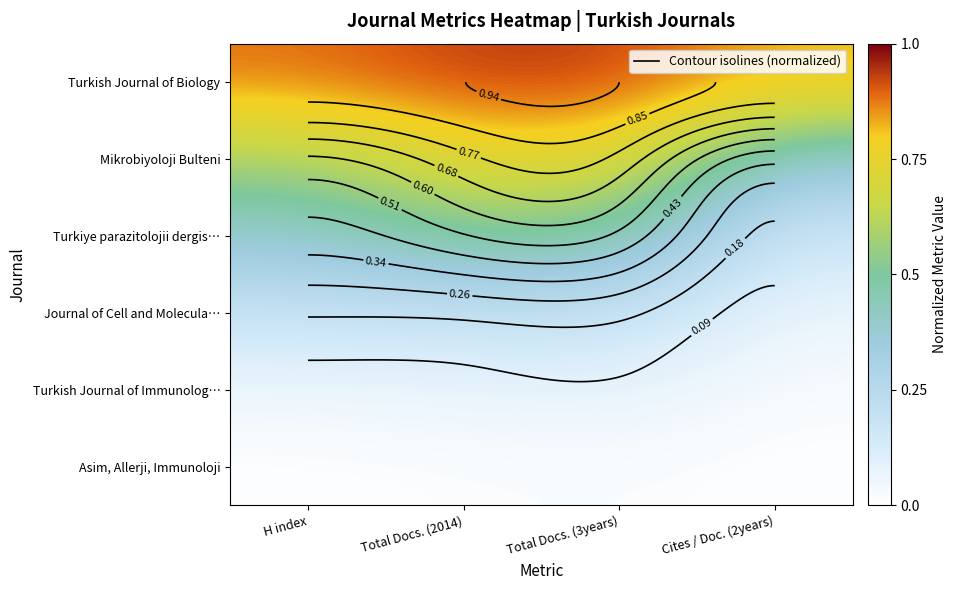

At which category is the sum across all series the highest?

Total Docs. (3years)